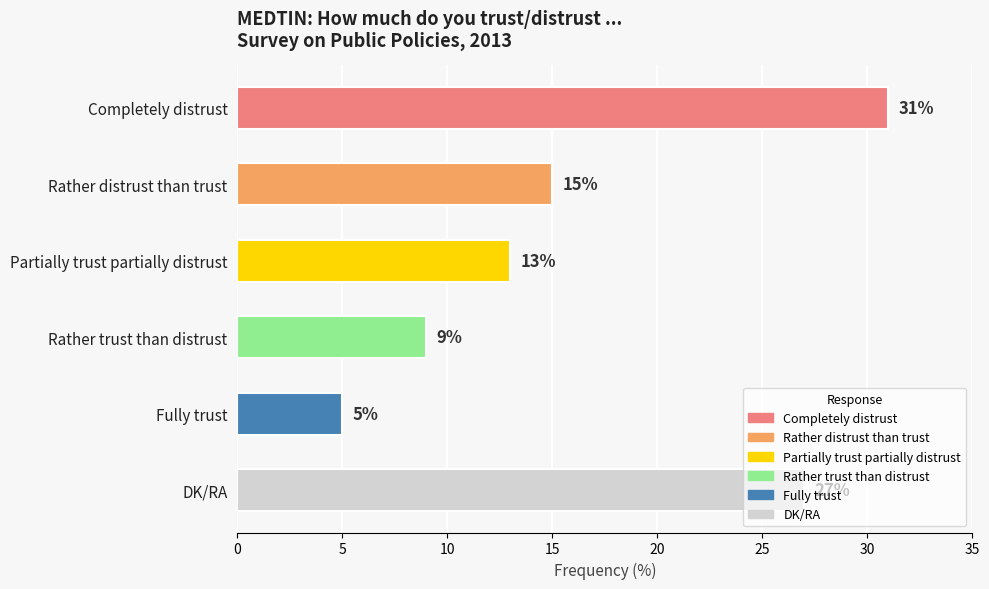

The value at DK/RA is 39. True or false?

False